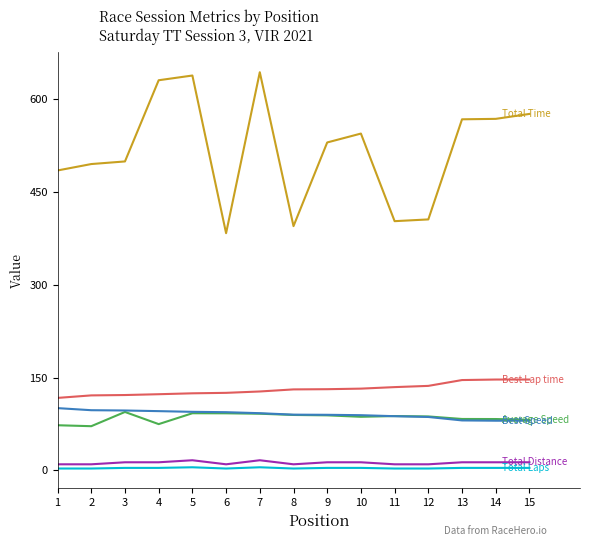

What is the maximum value shown in the chart?

643.2